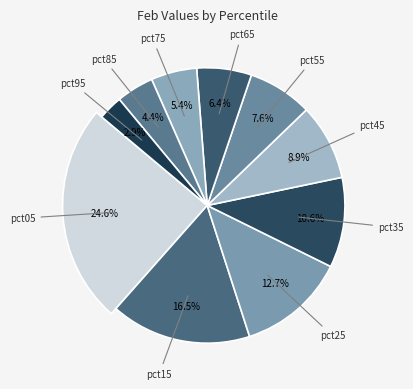

How much of the chart is everything except pct55?

92.4%